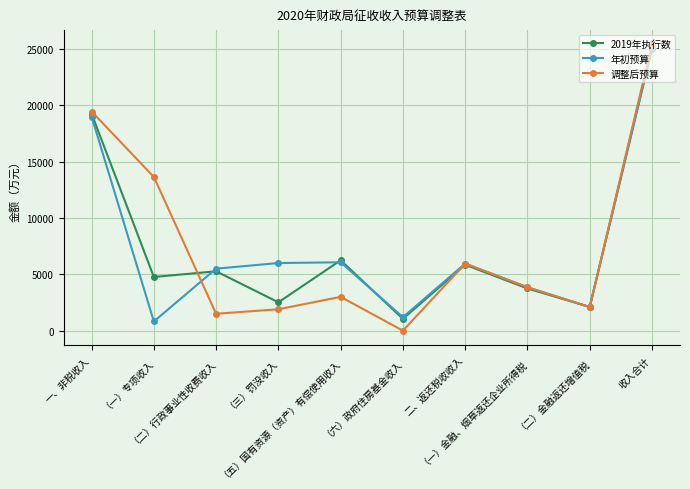

What is the label of the 8th point from the left?

（一）金融、烟草返还企业所得税